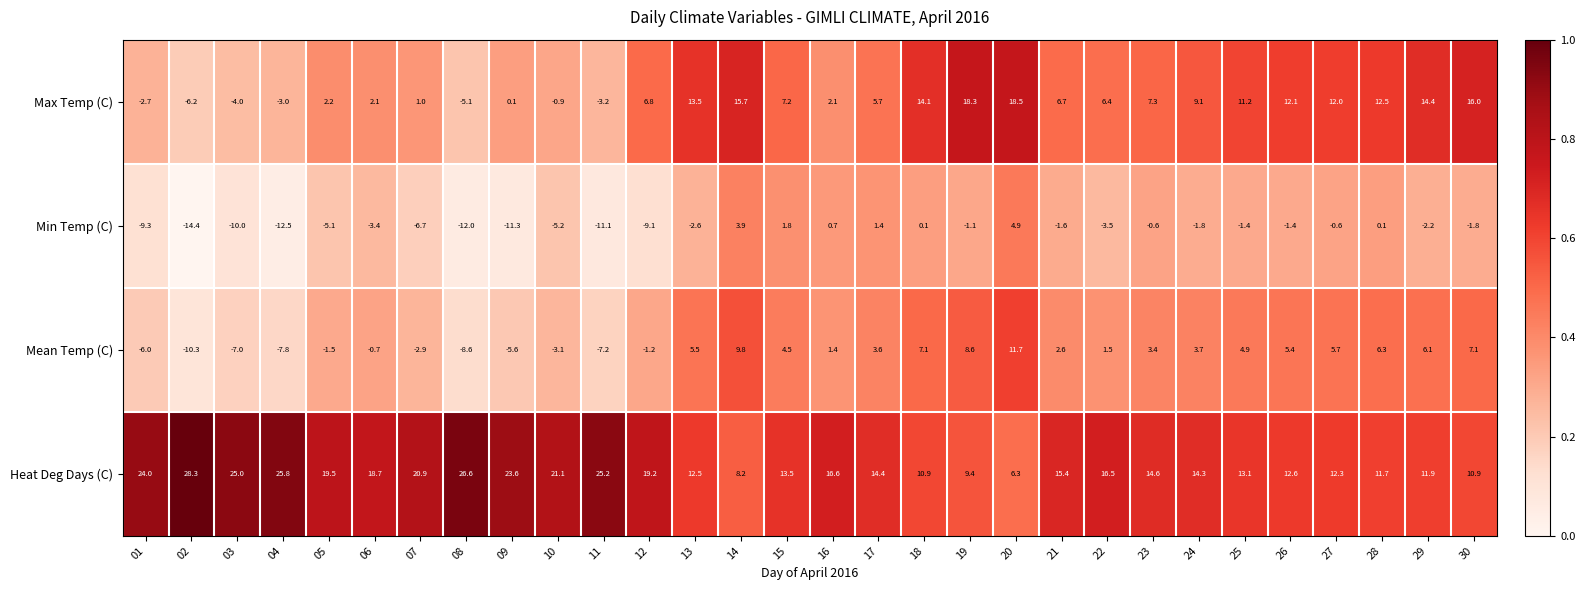

What is the difference between the highest and lowest values at 26?

14.0